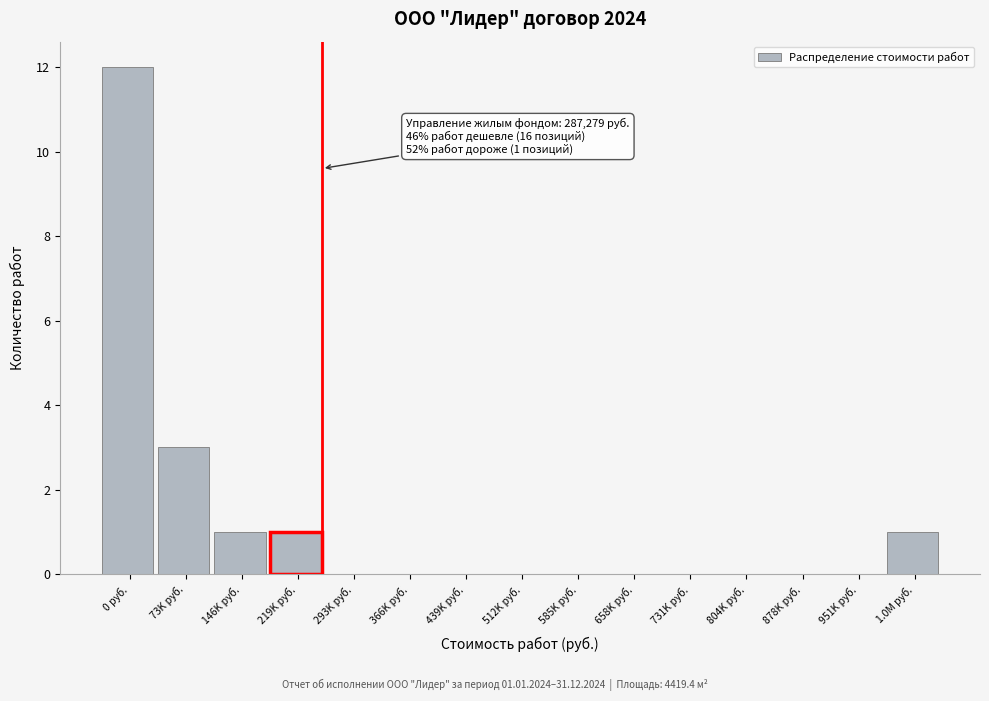

Reading right to left, transcribe all the data shown in this chart.

1.0M руб.=1	951K руб.=0	878K руб.=0	804K руб.=0	731K руб.=0	658K руб.=0	585K руб.=0	512K руб.=0	439K руб.=0	366K руб.=0	293K руб.=0	219K руб.=1	146K руб.=1	73K руб.=3	0 руб.=12